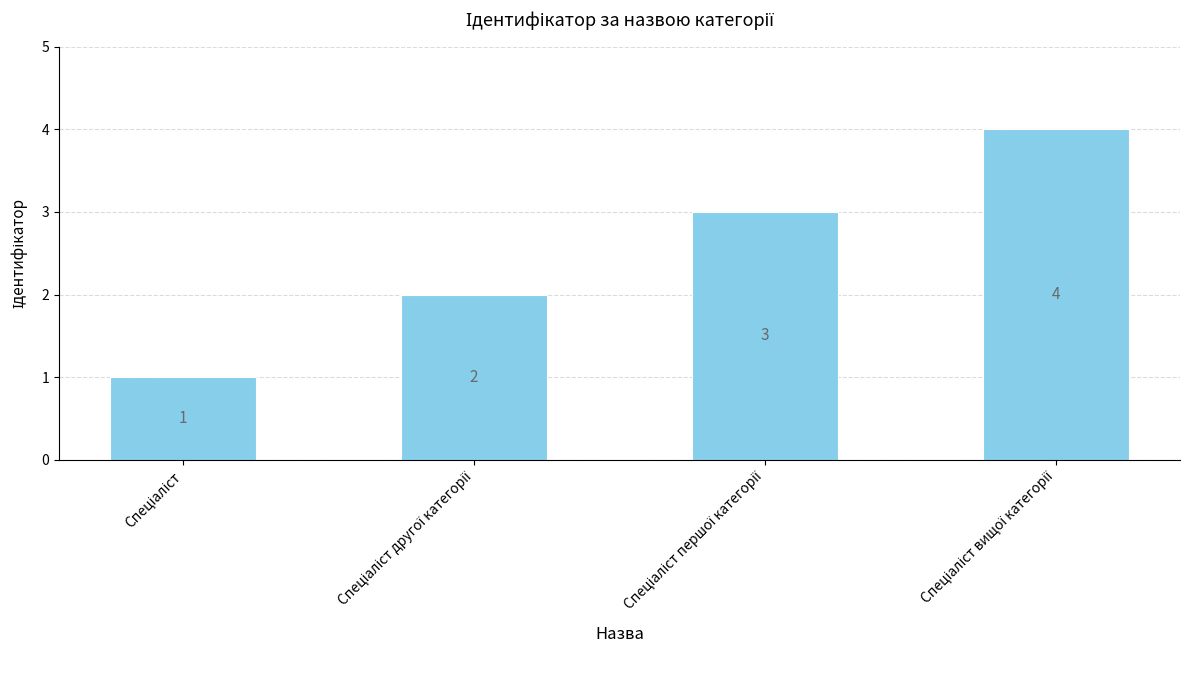

What is the difference between the maximum and minimum values?

3